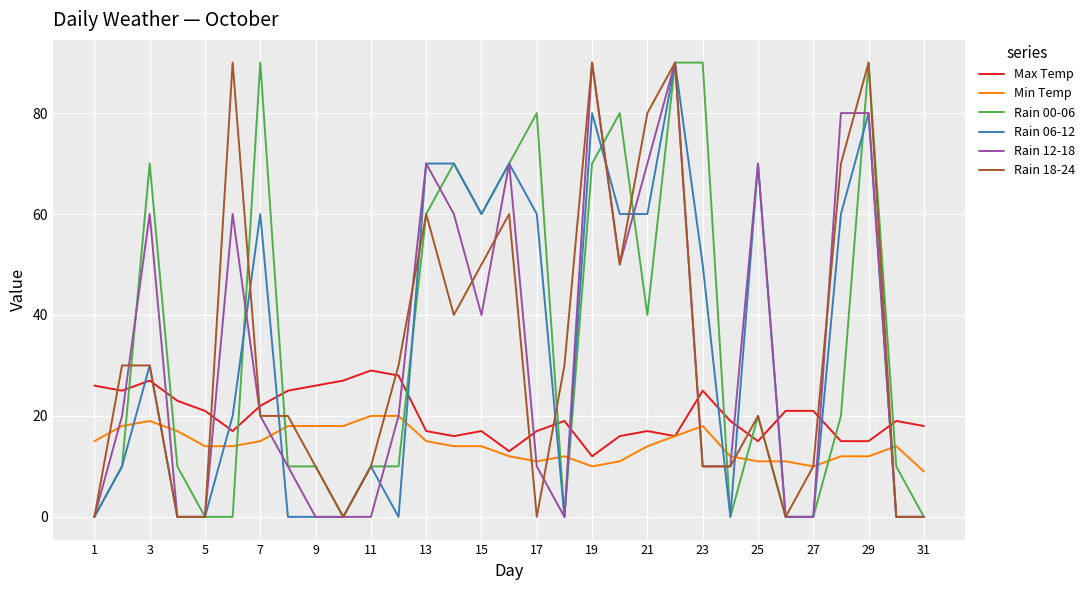

What is the difference between the second highest and second lowest values in the Rain 06-12 series?

80